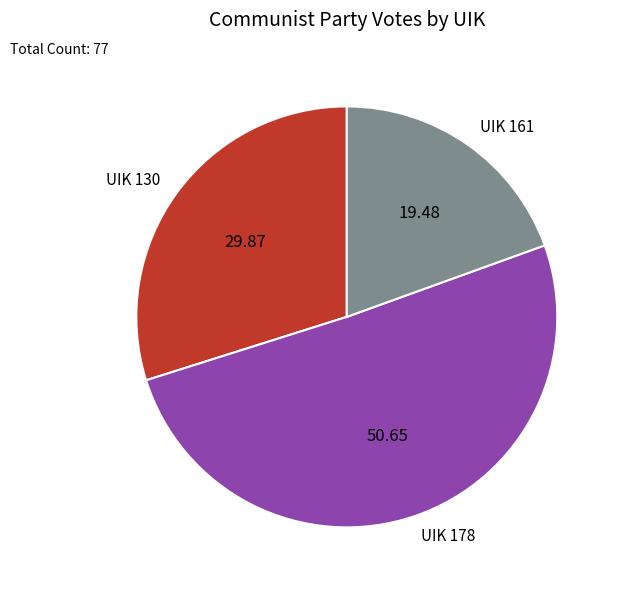

Rank the categories by value from highest to lowest.

UIK 178, UIK 130, UIK 161